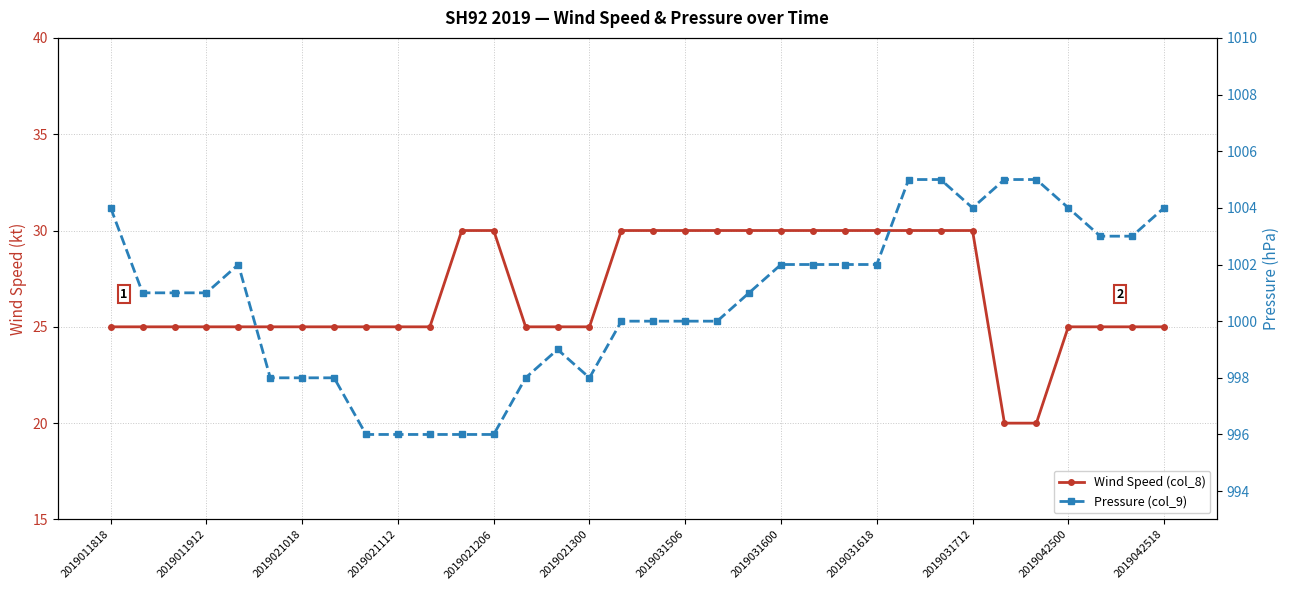

List the series in order of their overall mean, highest first.

Pressure (col_9), Wind Speed (col_8)